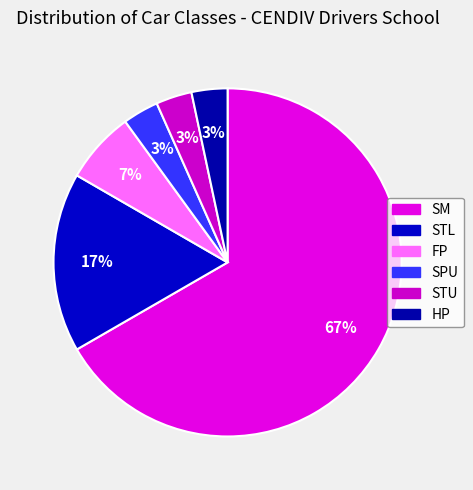

What percentage is the FP slice, to the nearest percent?

7%